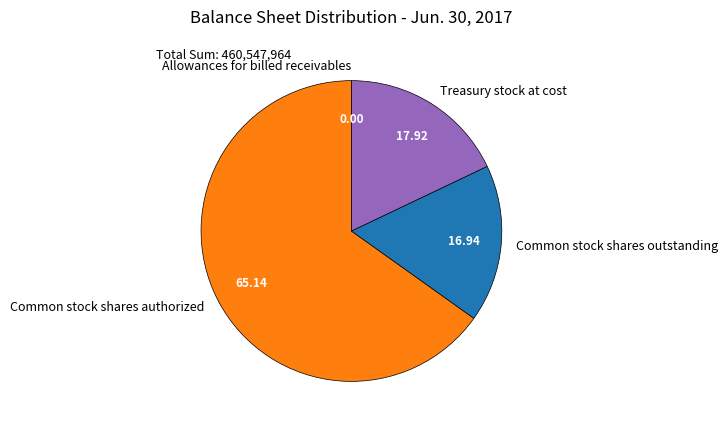

Which has a higher value, Common stock shares outstanding or Common stock shares authorized?

Common stock shares authorized